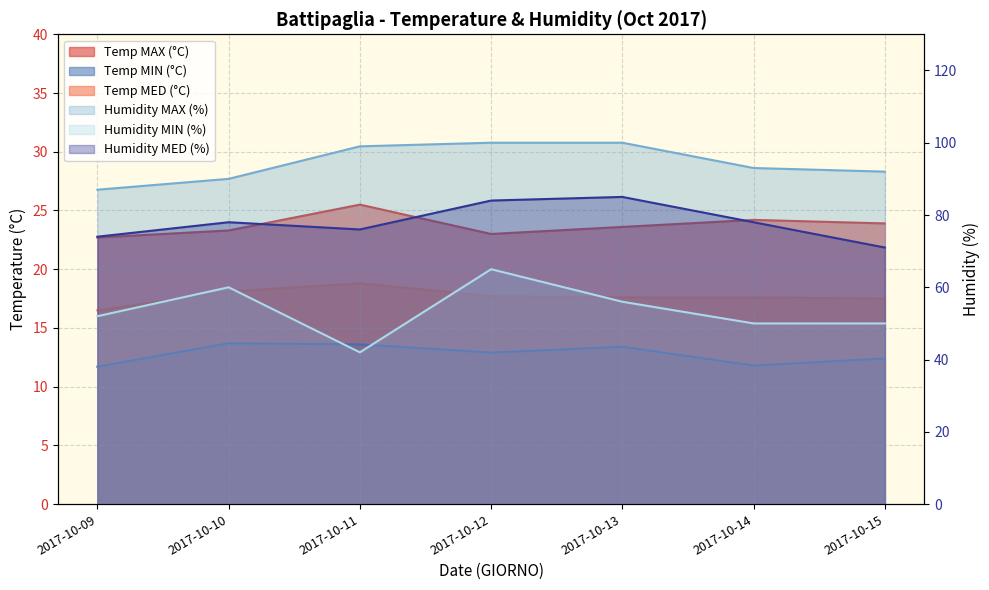

What is the smallest value displayed?

11.7